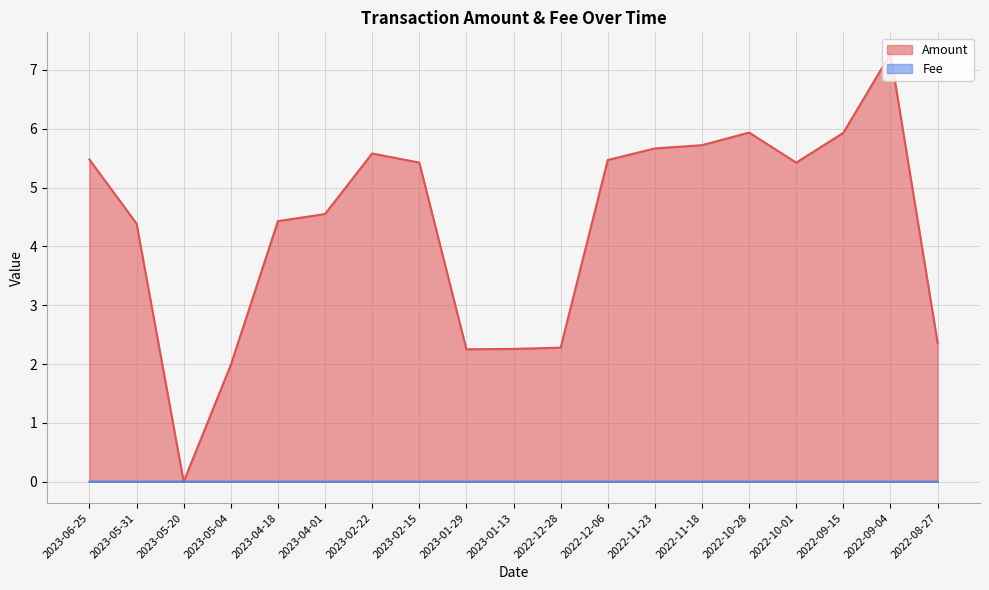

Count the number of data series in this chart.

2